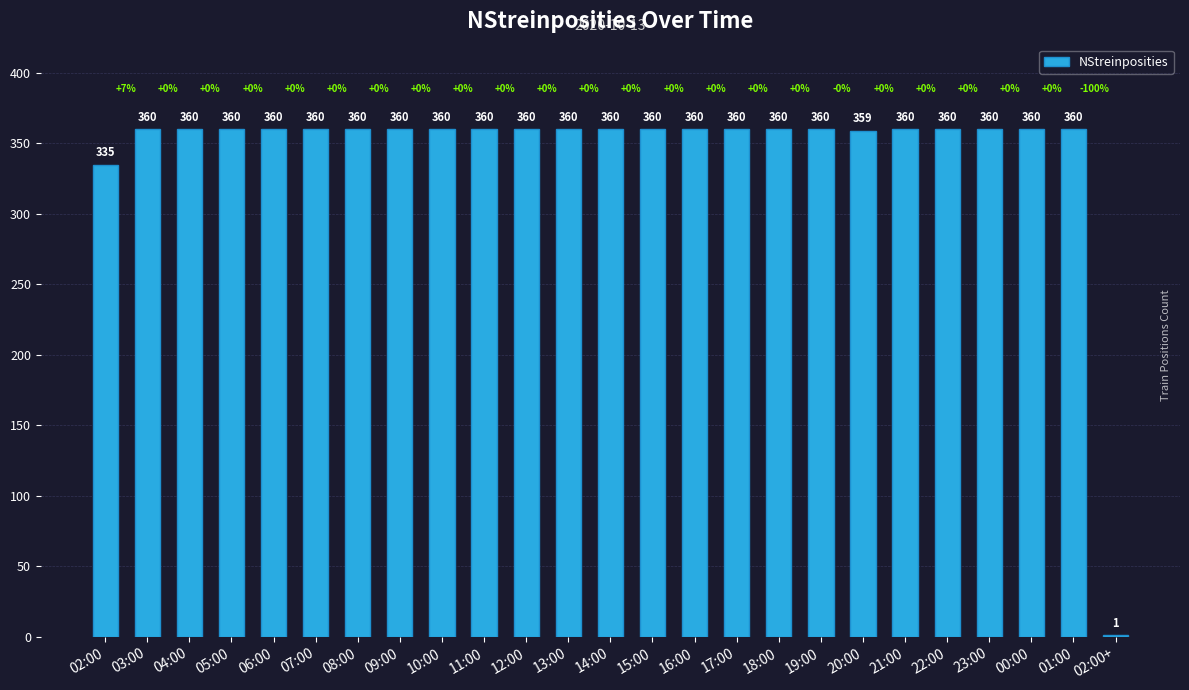

What is the sum of all values?

8615